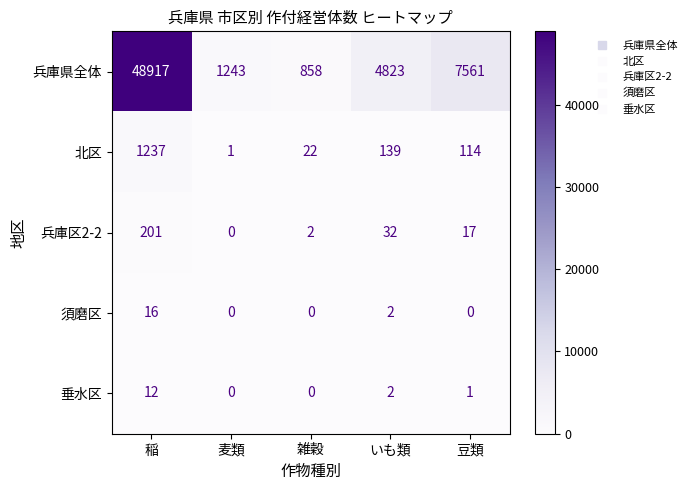

What is the difference between the 兵庫県全体 values at 麦類 and 雑穀?

385